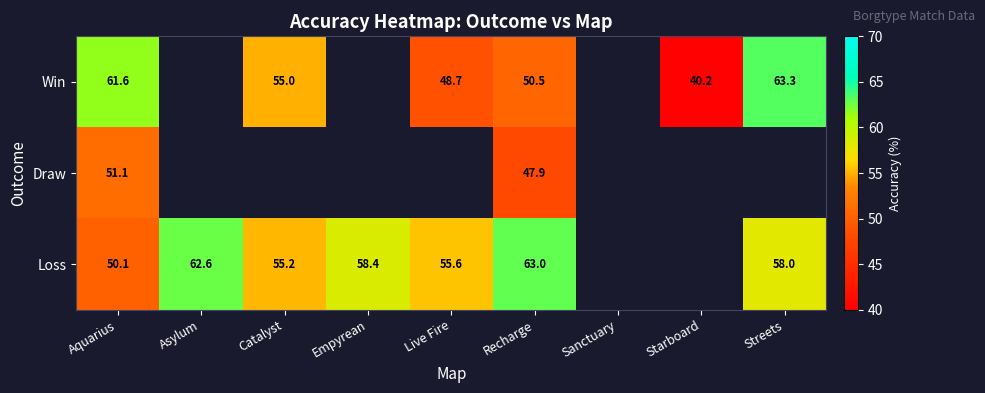

Which series changed the most between Aquarius and Recharge?

Loss